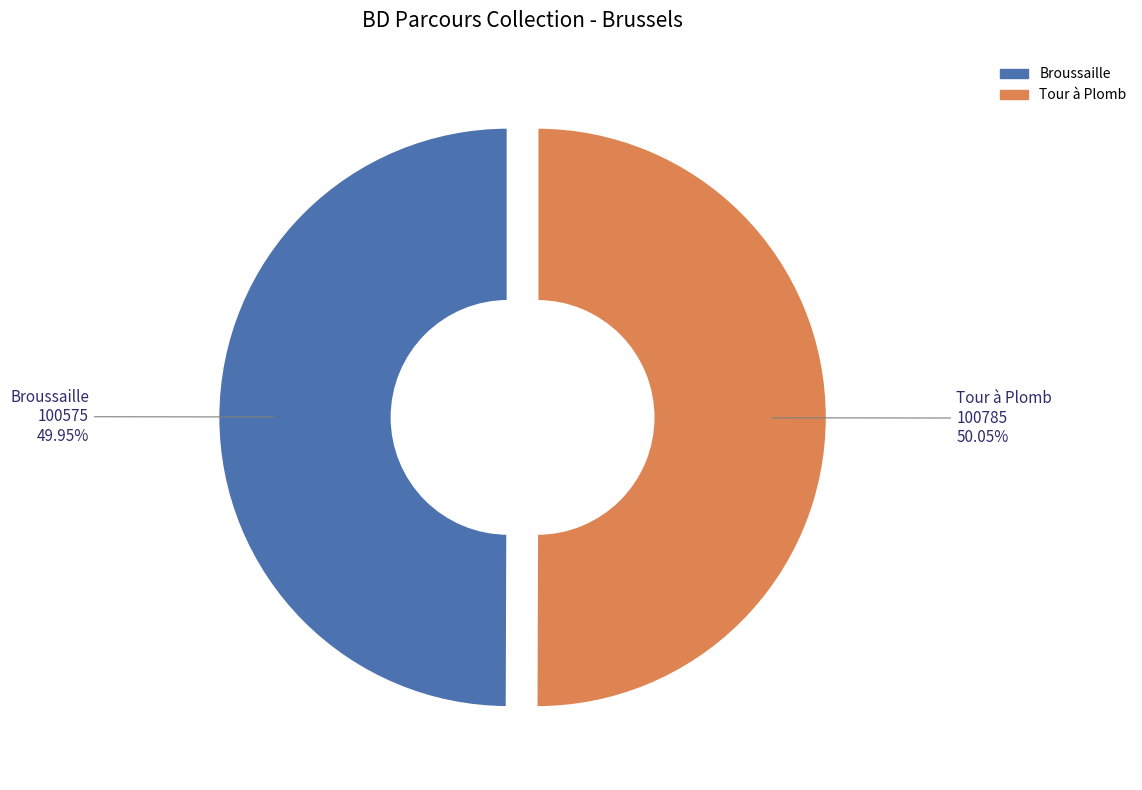

Is there a majority slice in this chart?

Yes